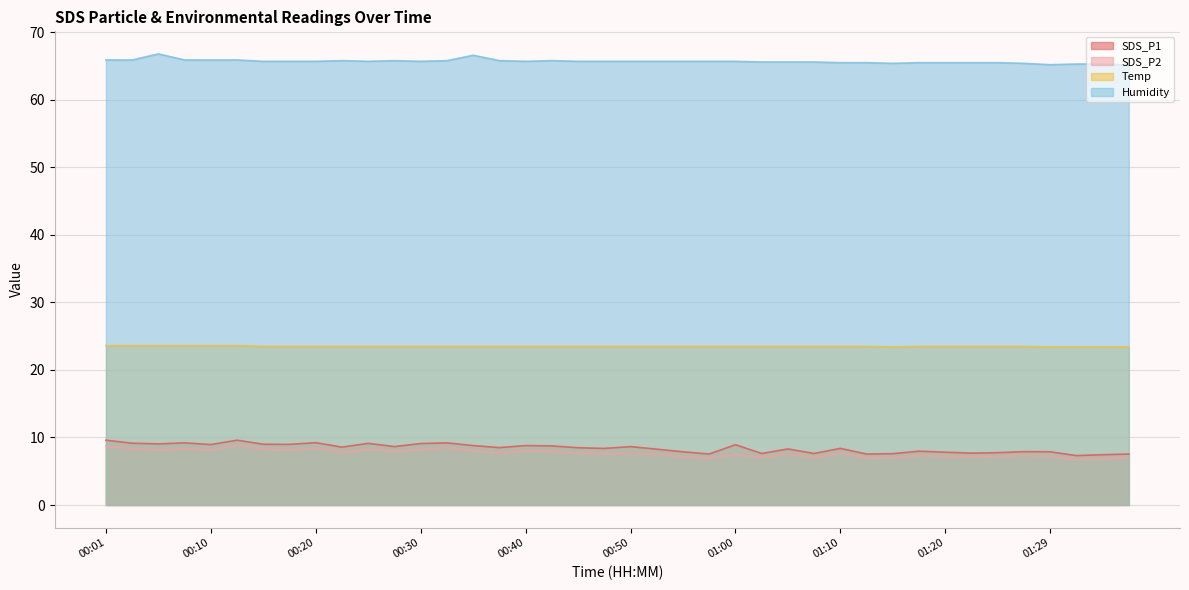

At which label does Temp reach its peak?

00:01